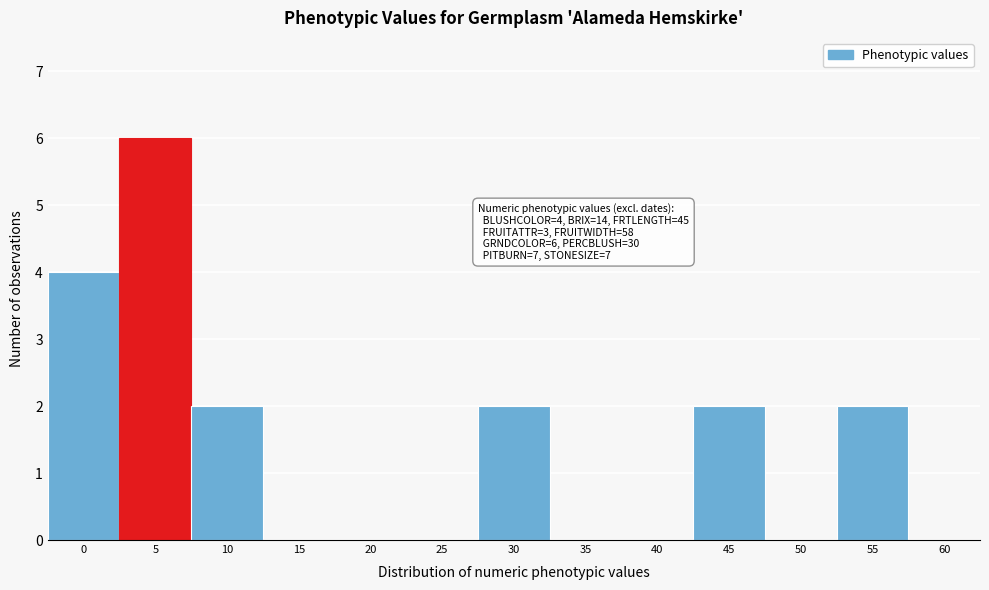

Reading left to right, transcribe all the data shown in this chart.

0=4	5=6	10=2	15=0	20=0	25=0	30=2	35=0	40=0	45=2	50=0	55=2	60=0